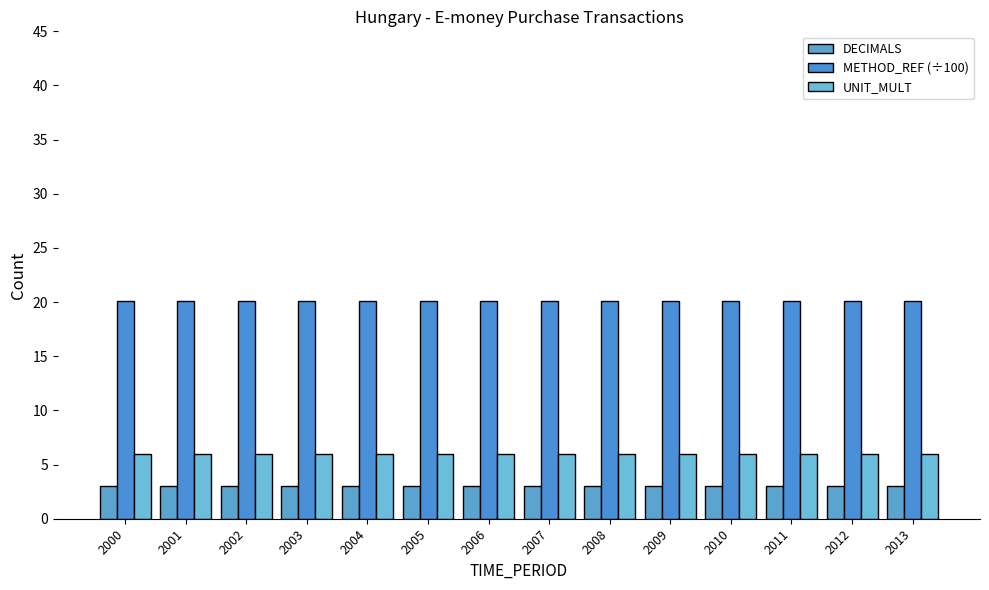

Does the chart contain any negative values?

No